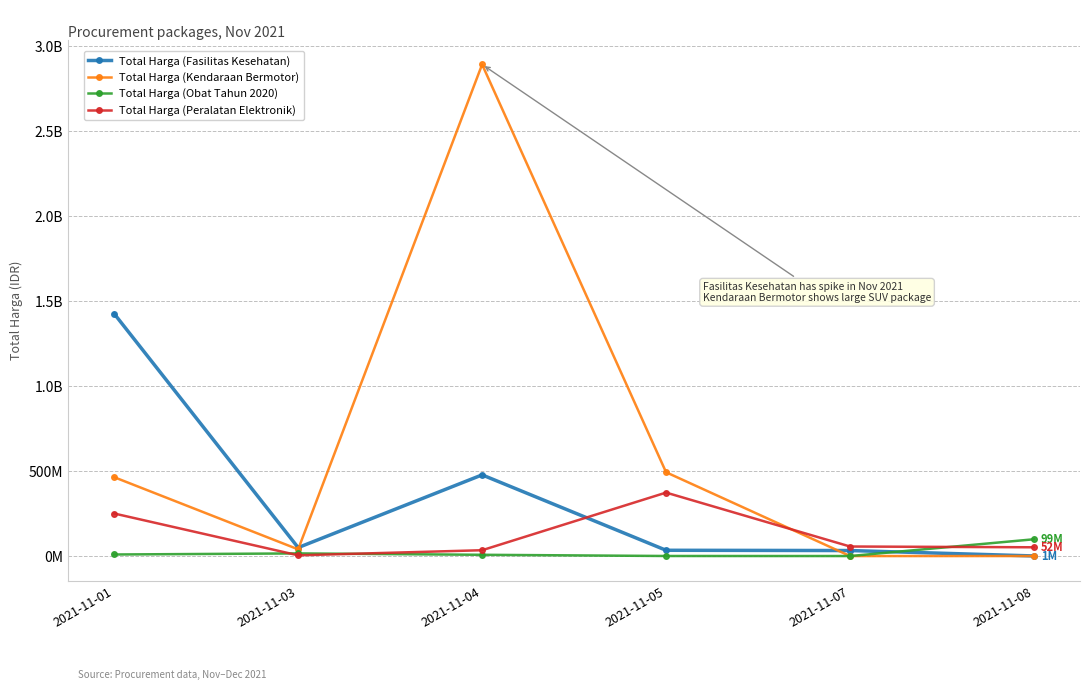

What is the lowest value of the Total Harga (Fasilitas Kesehatan) series?

577875